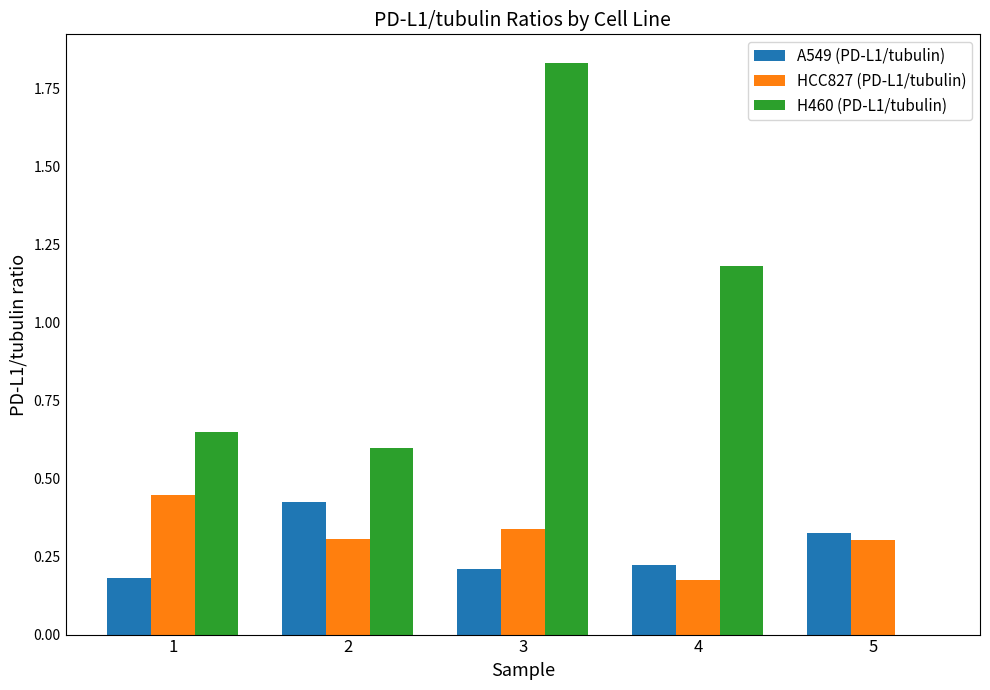

At which category is the sum across all series the highest?

3